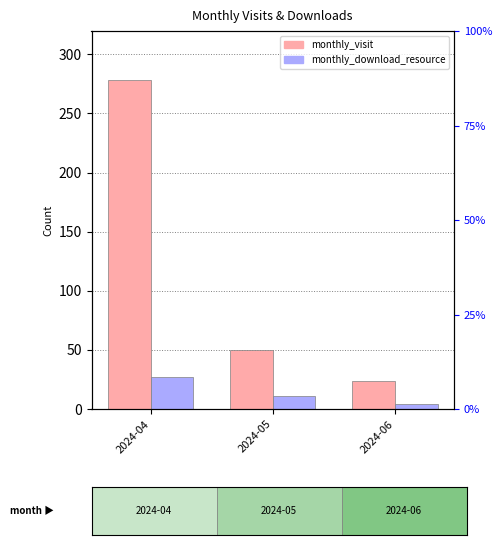

At 2024-04, list the series in order from smallest to largest.

monthly_download_resource, monthly_visit